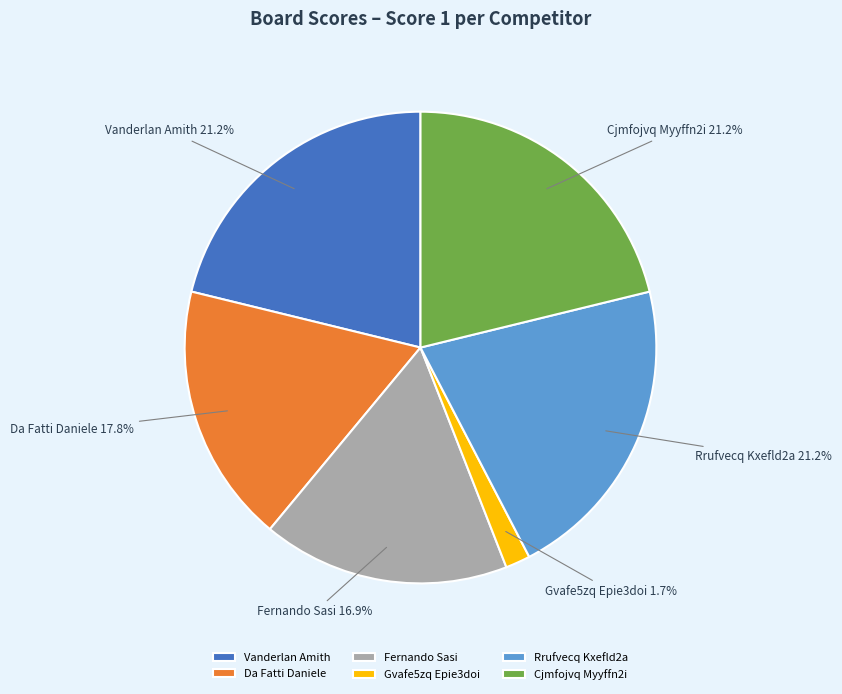

What portion of the pie excludes Da Fatti Daniele?

82.2%